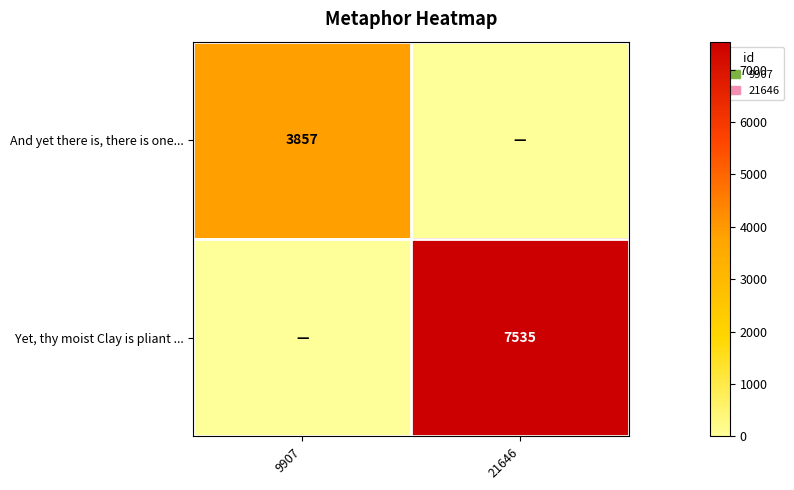

Is it true that And yet there is, there is one... equals 1207 at 9907?

False